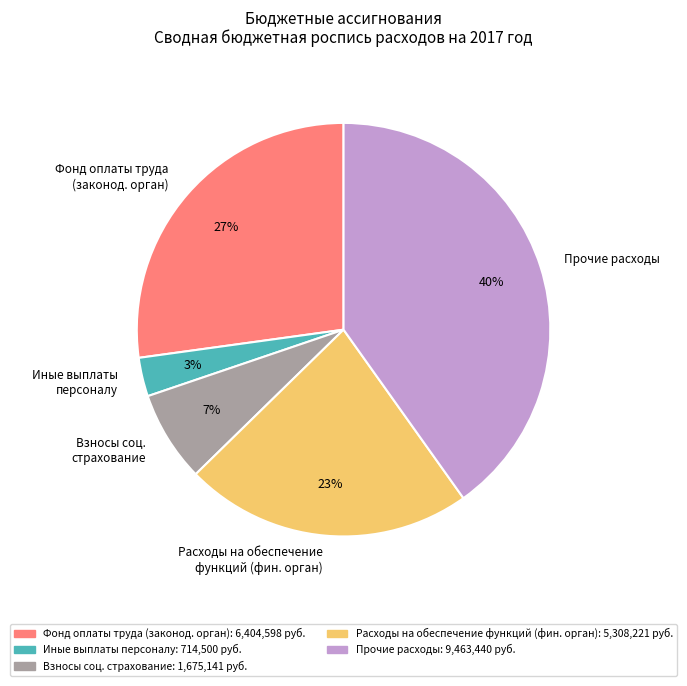

To the nearest percent, what is the average slice percentage?

20%